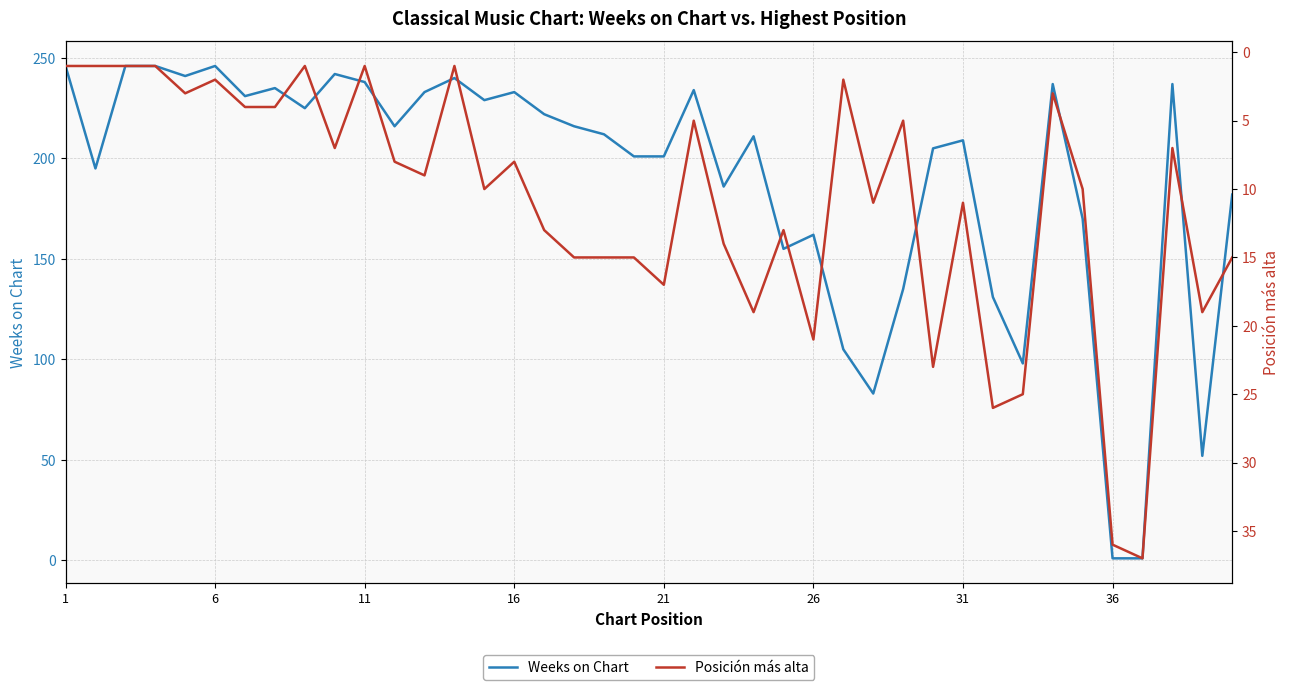

How many interior local peaks does the Weeks on Chart series have?

11